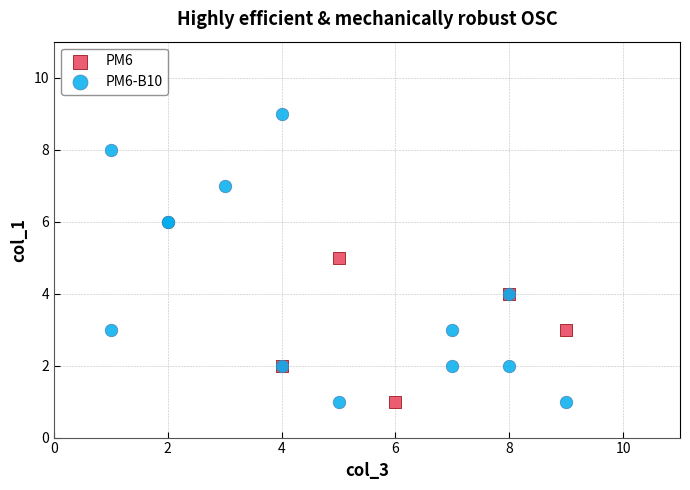

Which series contains the highest Y value?

PM6-B10